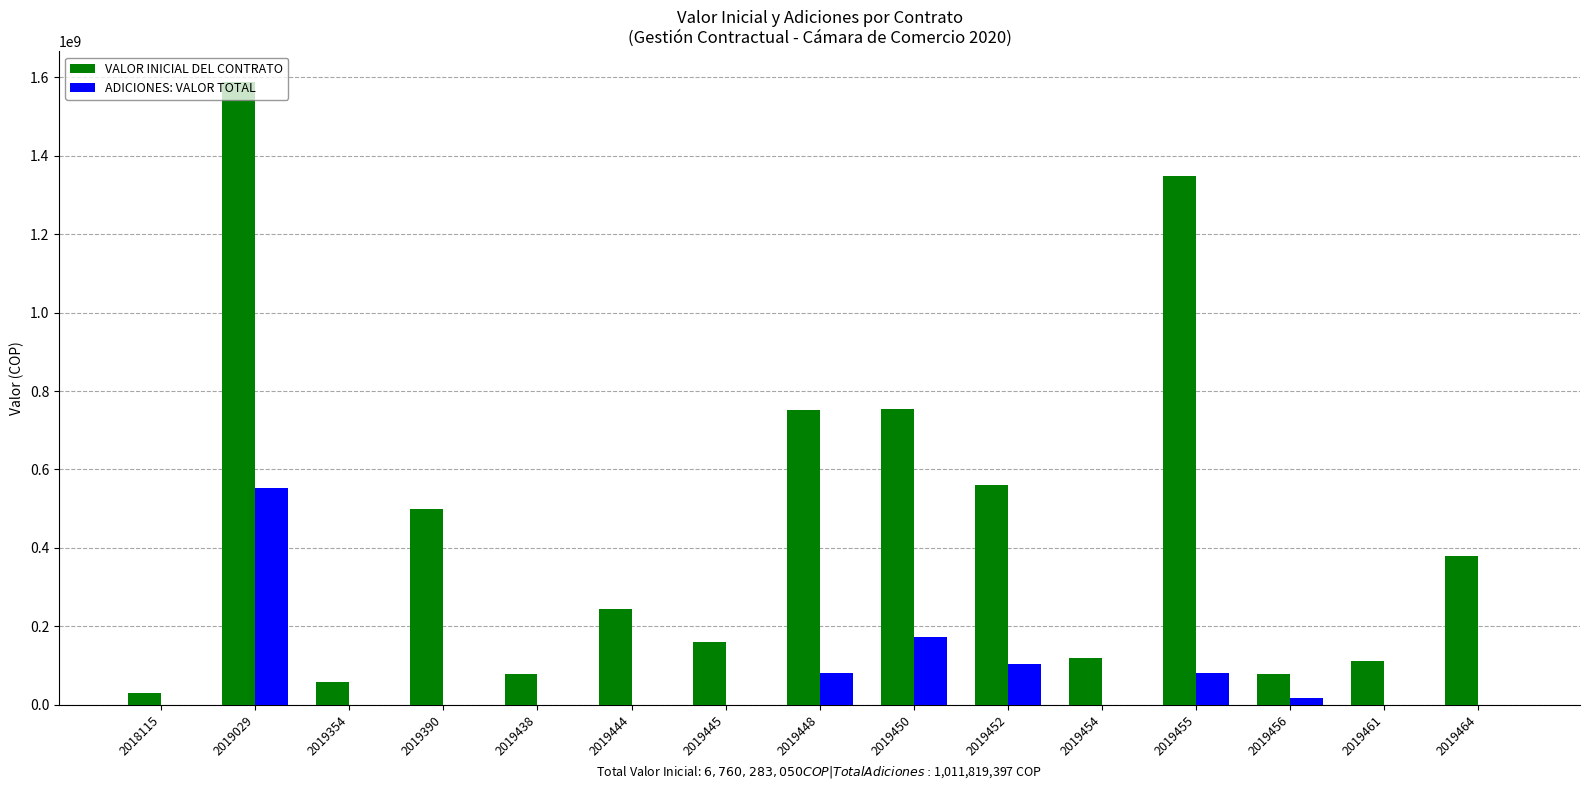

What is the maximum value for VALOR INICIAL DEL CONTRATO?

1586661945